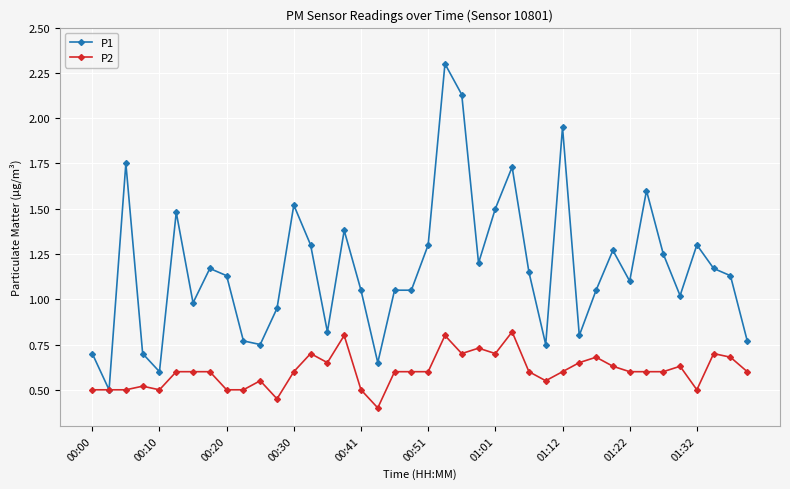

At how many categories does at least one series exceed 0?

40